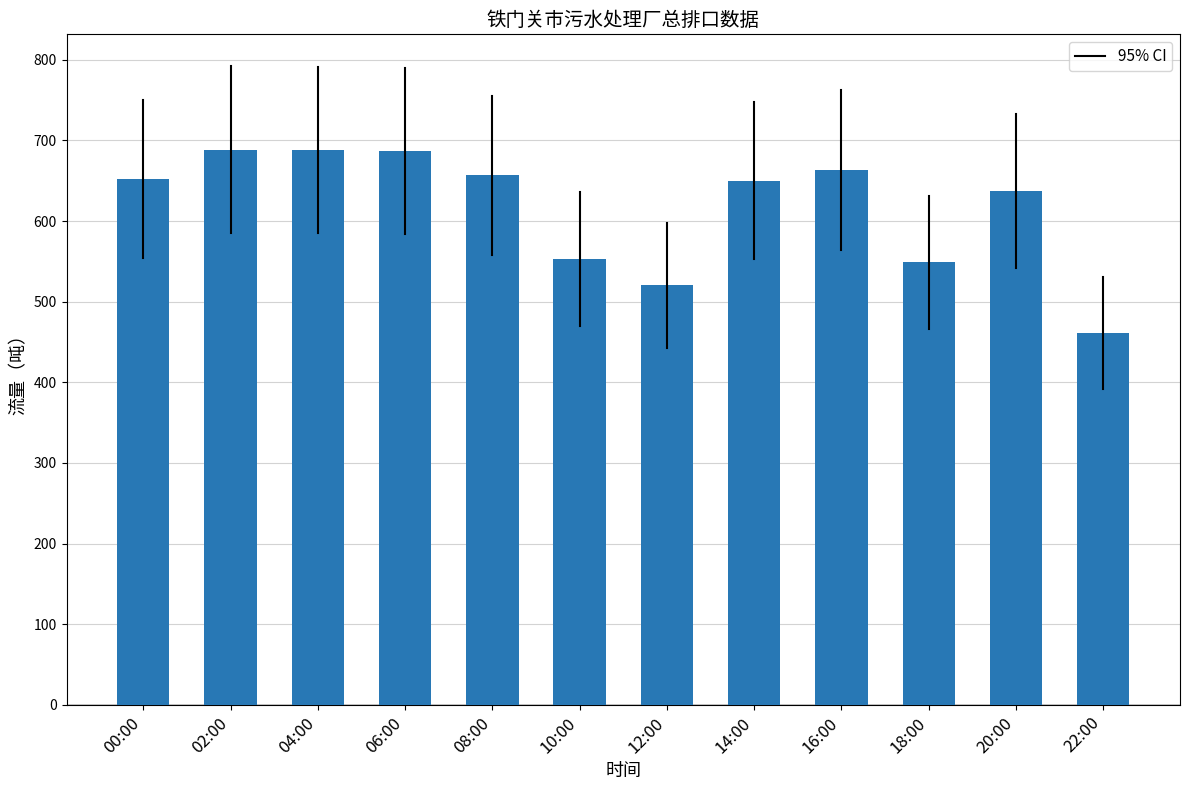

What is the smallest value displayed?

461.3